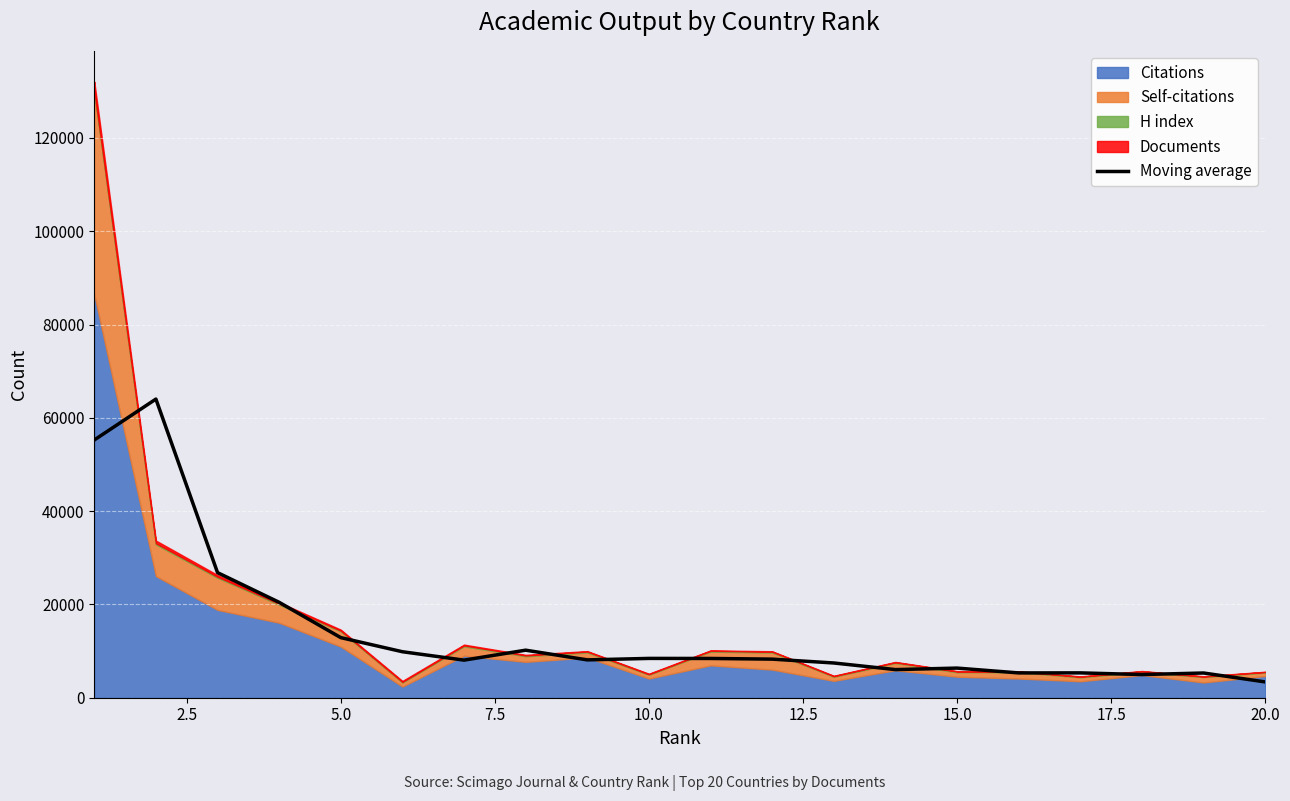

What is the maximum value for Moving average?

64027.3